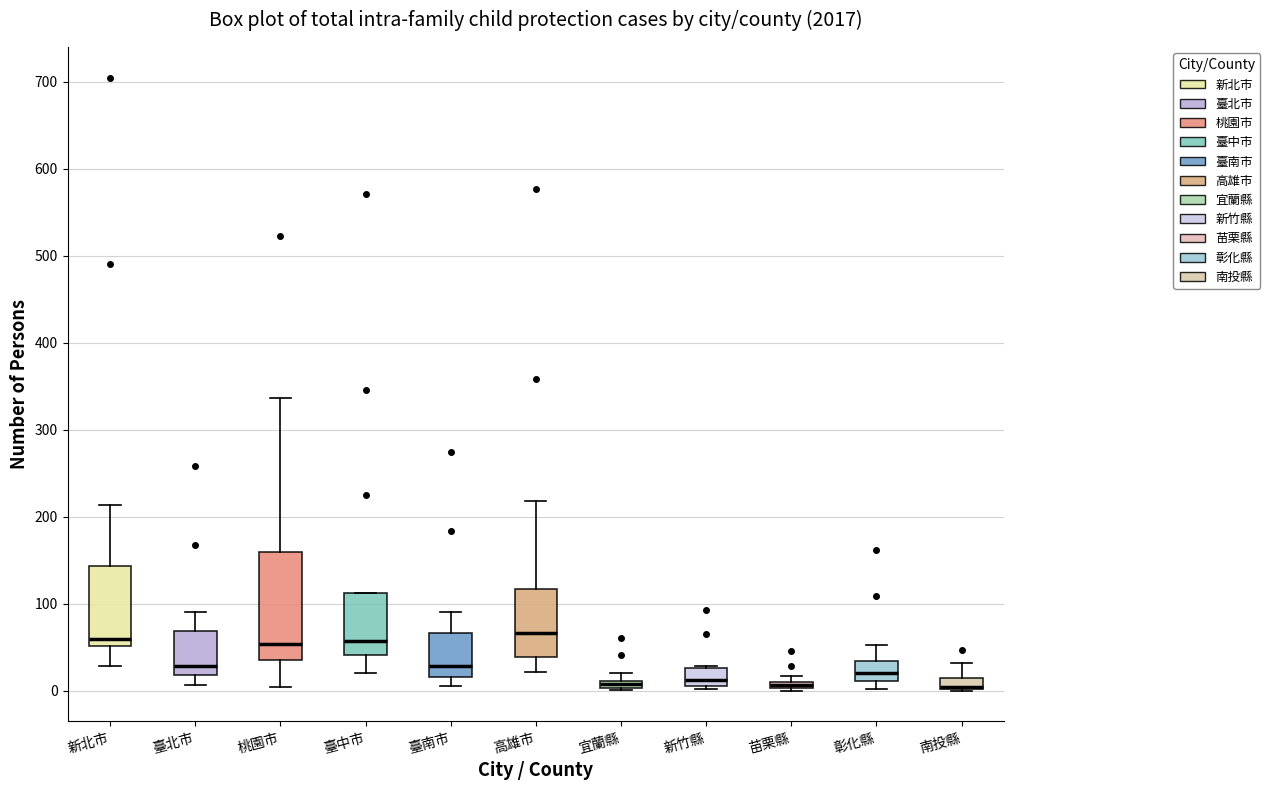

Comparing the boxes themselves (not the whiskers), which one is the tallest?

桃園市